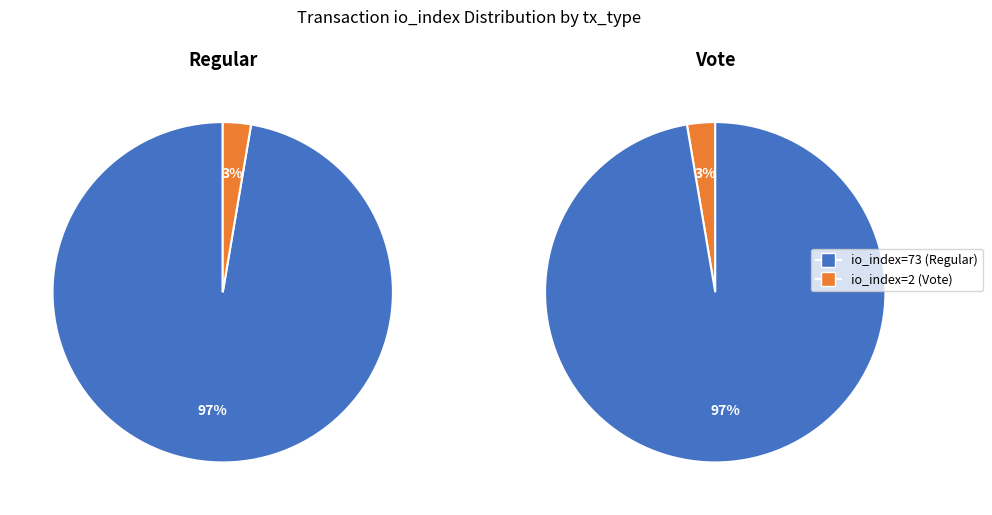

Count the number of slices in the pie.

2